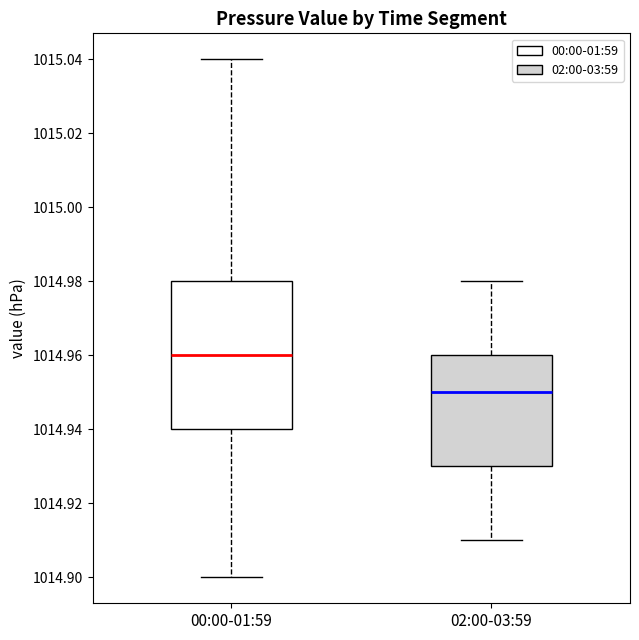

Reading left to right, transcribe this box plot: for each box, give where its median line is, the range the box spans, and where its two whiskers end, as read against the y-axis. The values are not printed on the chart, so give them approximately, as read against the axis.

00:00-01:59: median 1014.96, box 1014.94 to 1014.98, whiskers 1014.90 to 1015.04
02:00-03:59: median 1014.95, box 1014.93 to 1014.96, whiskers 1014.91 to 1014.98